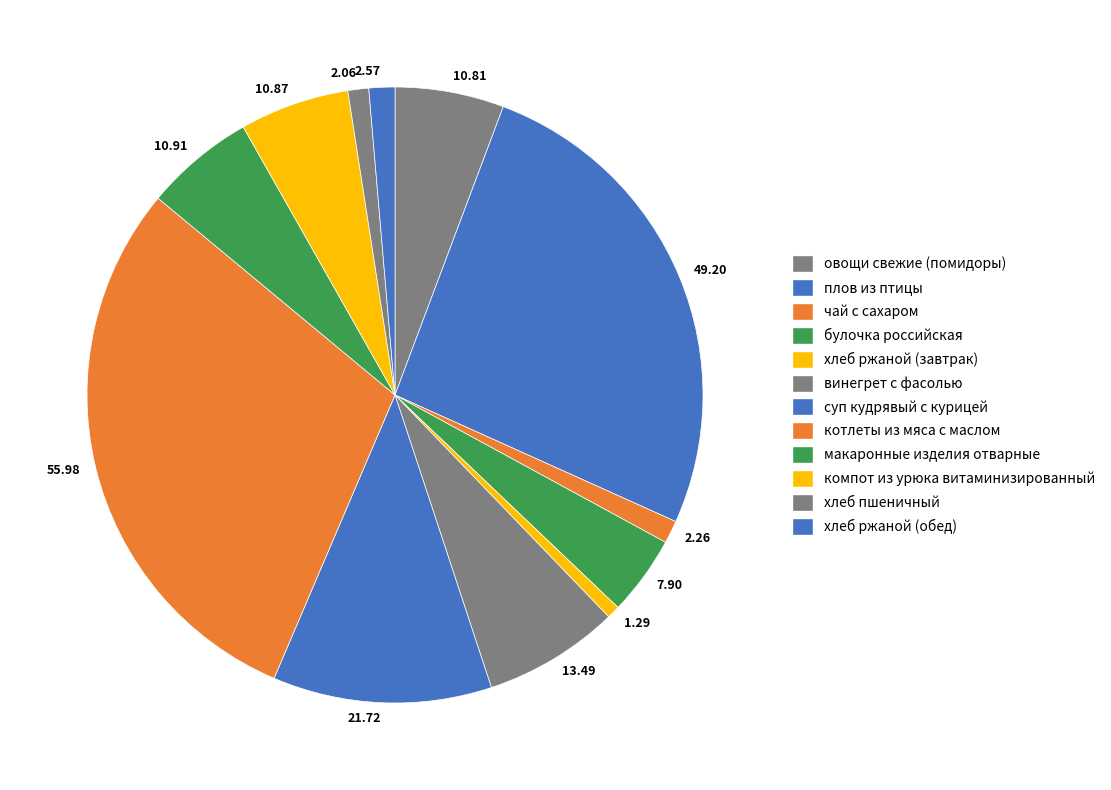

True or false: чай с сахаром accounts for 11% of the total.

False